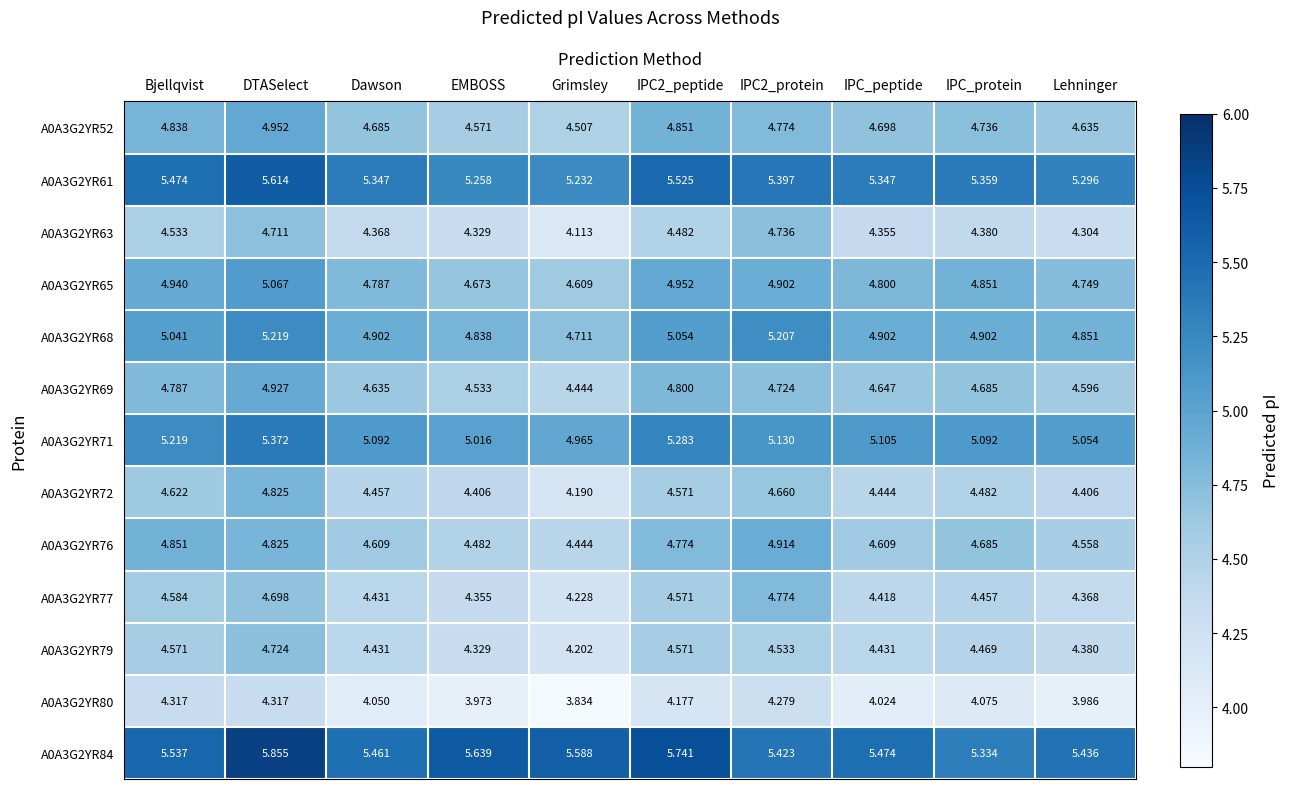

Which category has the lowest value across all series?

Grimsley